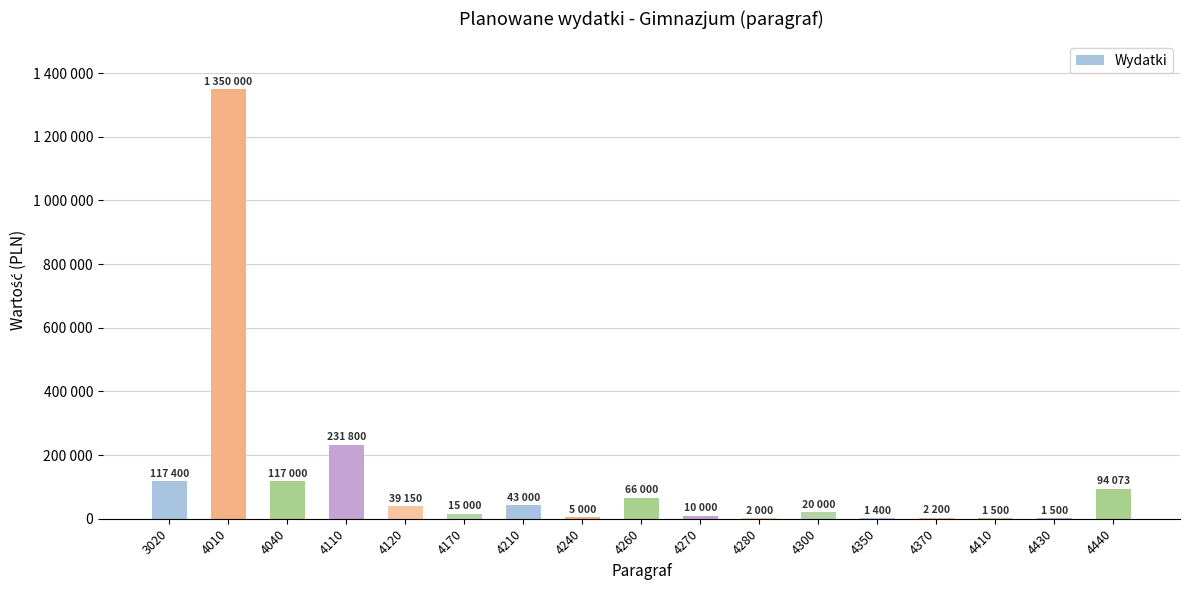

What is the value of the 11th bar from the left?

2000